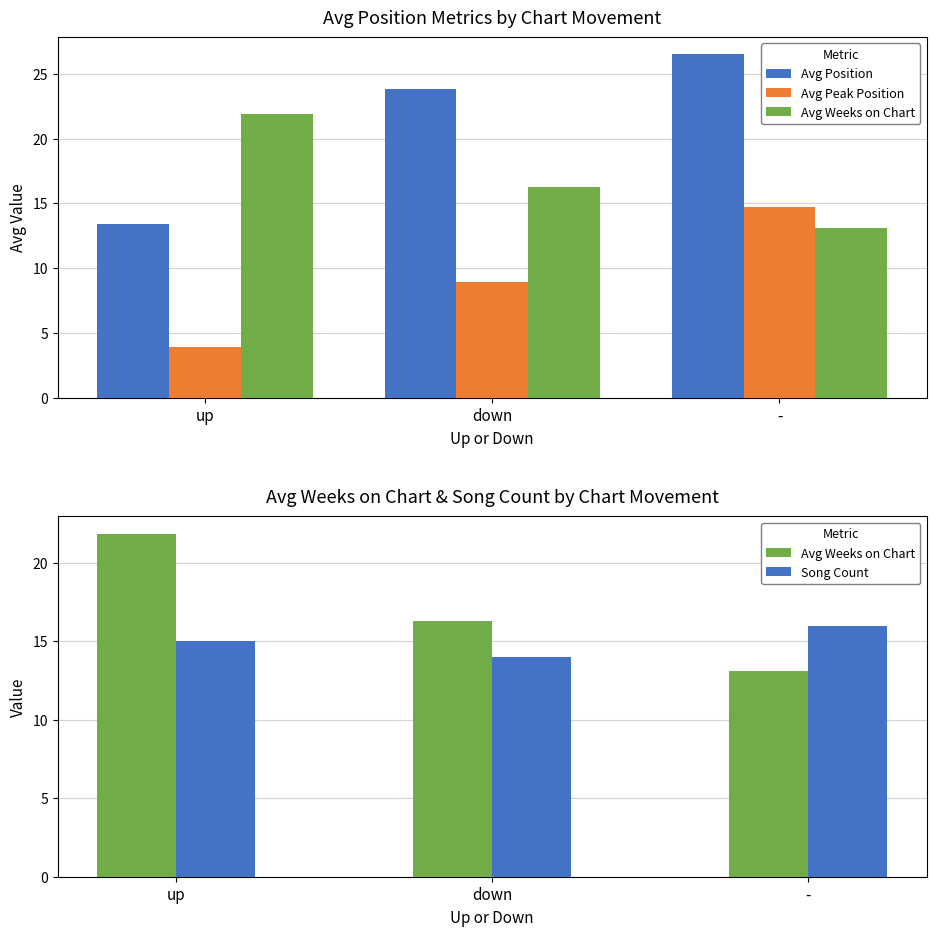

The value of Avg Peak Position at up is 3.9. True or false?

True